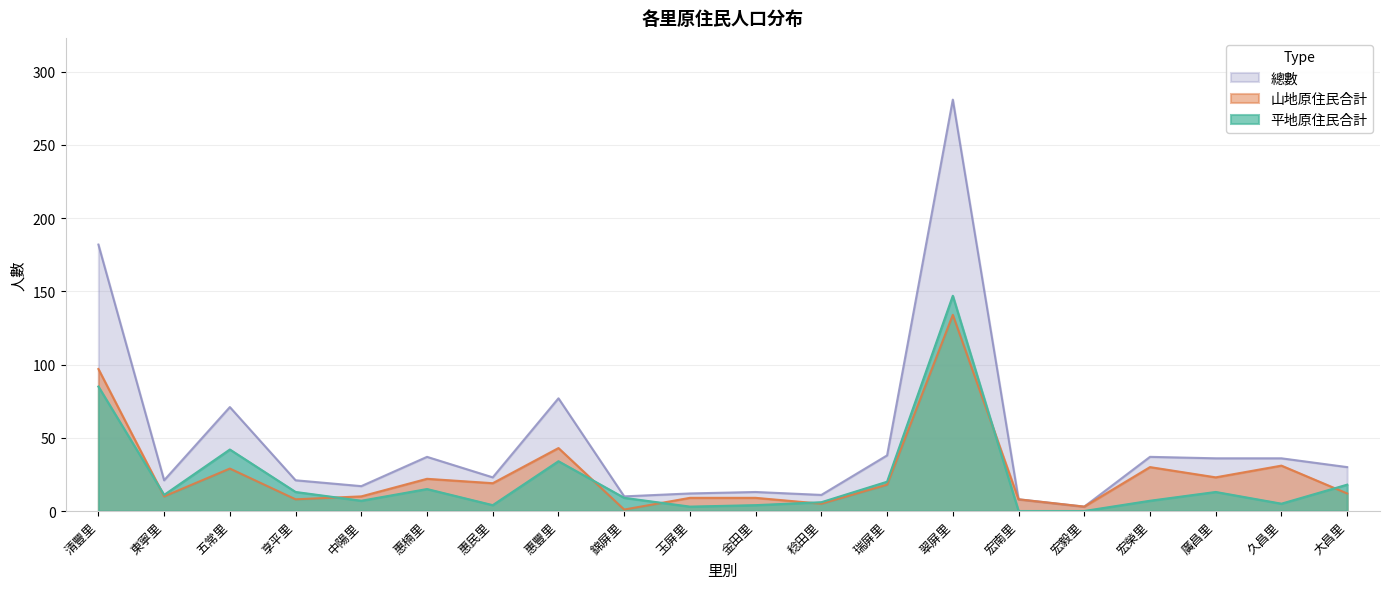

At which category does the chart reach its minimum across all series?

宏南里